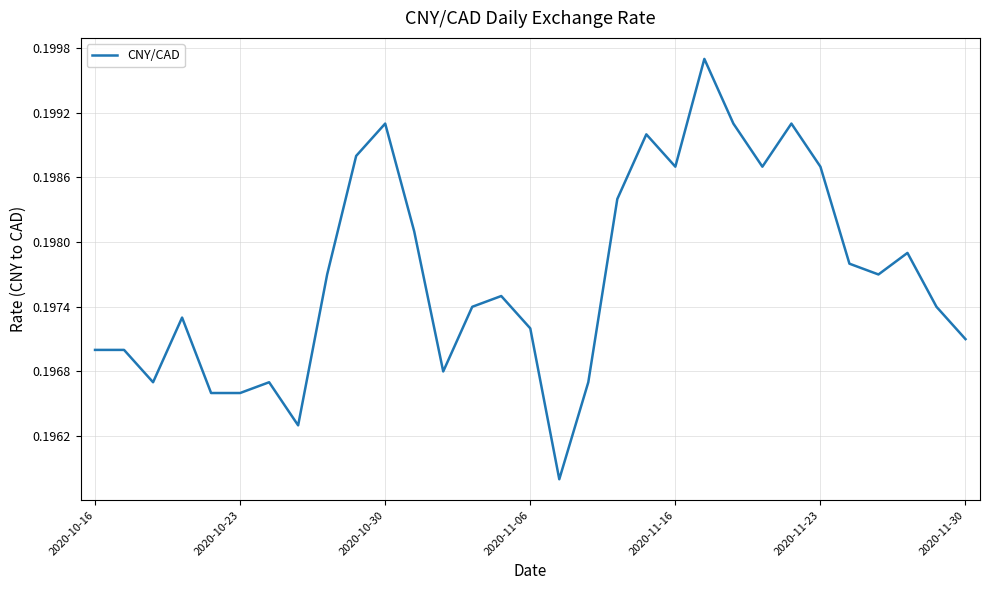

Is it true that the value at 2020-10-16 is 0.3?

False